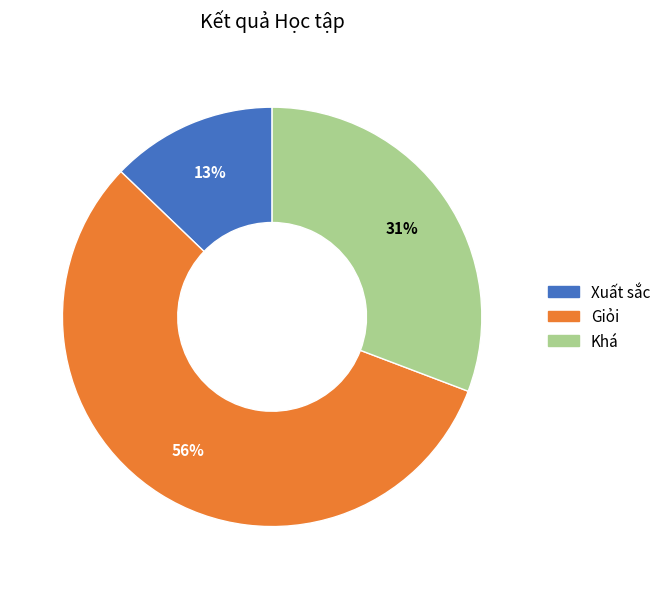

Which slice is the smallest?

Xuất sắc